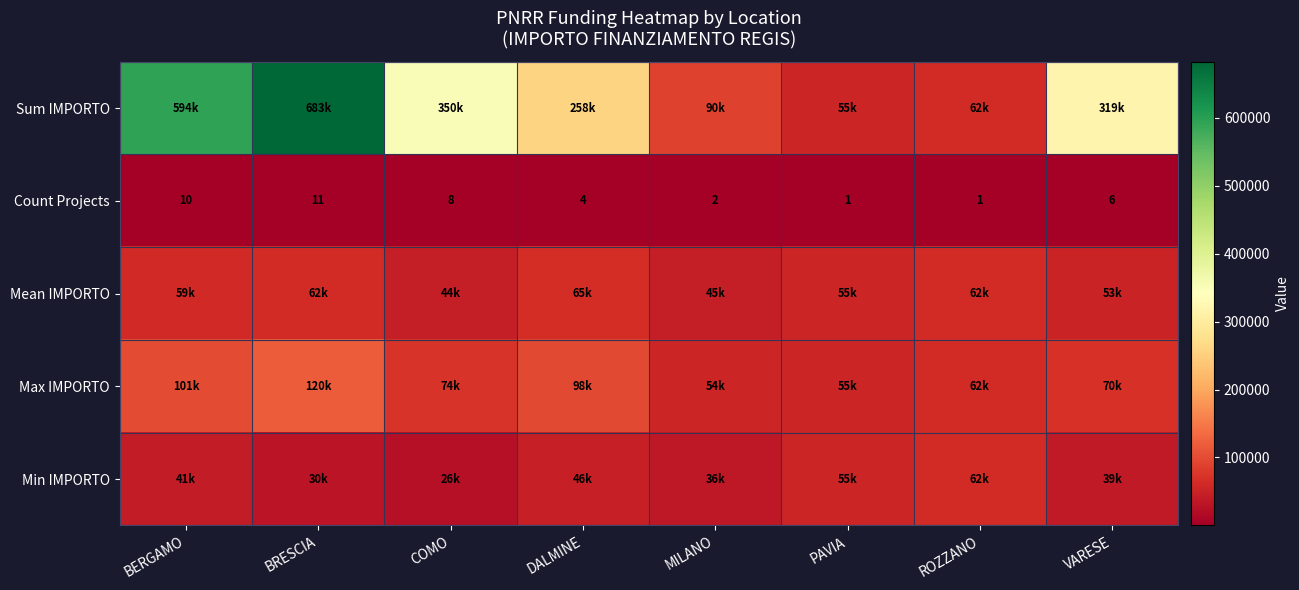

At how many categories does at least one series exceed 623372?

1